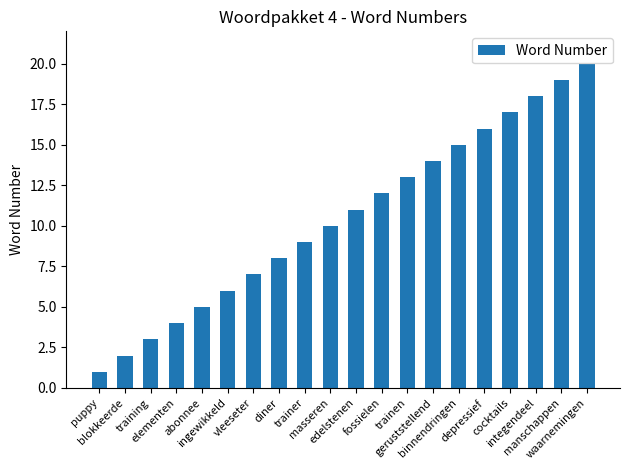

Read the value at training.

3